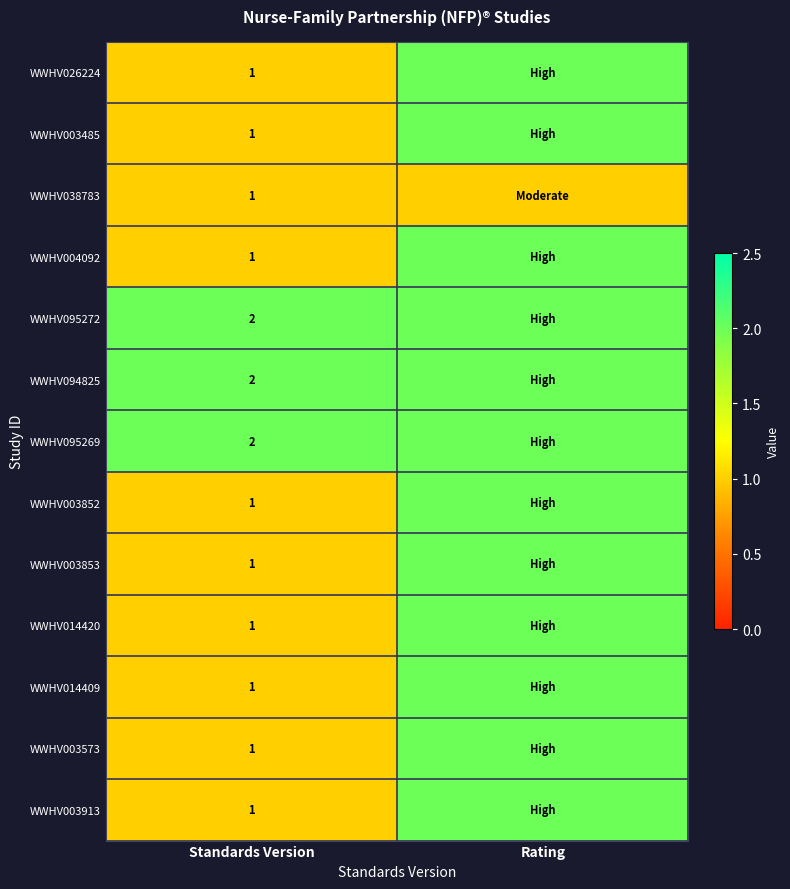

True or false: WWHV004092 has a value of 0 at Standards Version.

False